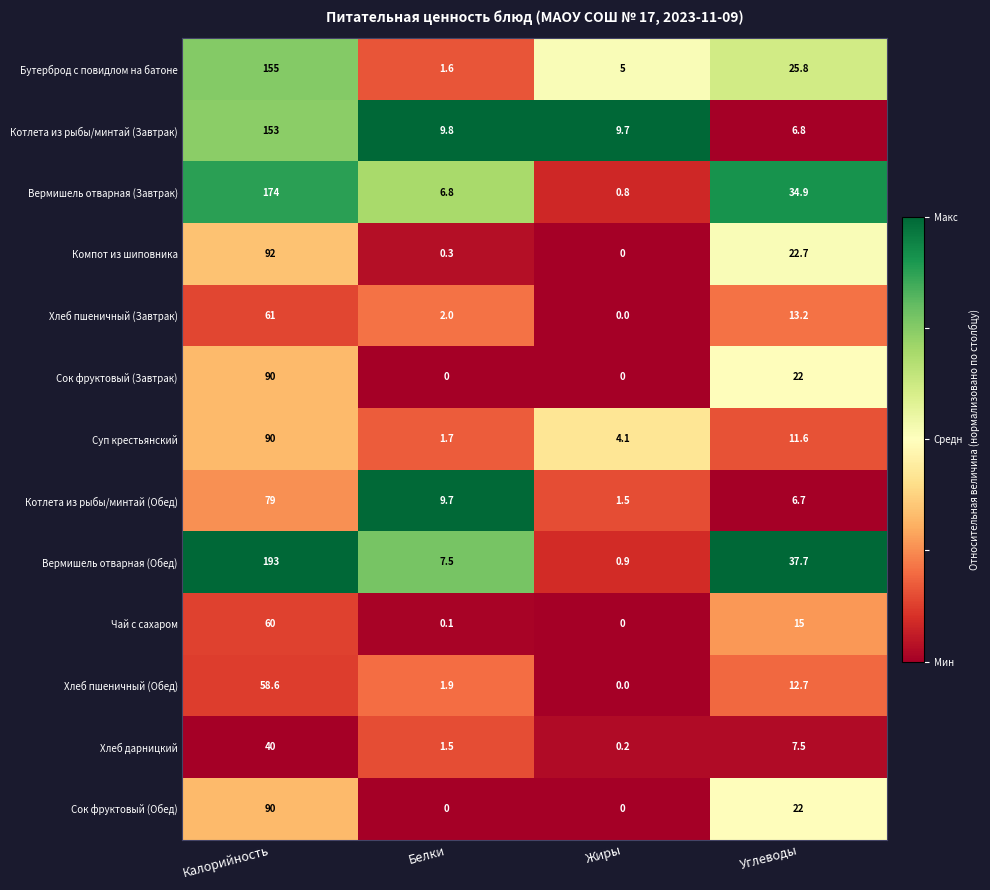

Which category has the highest value across all series?

Калорийность